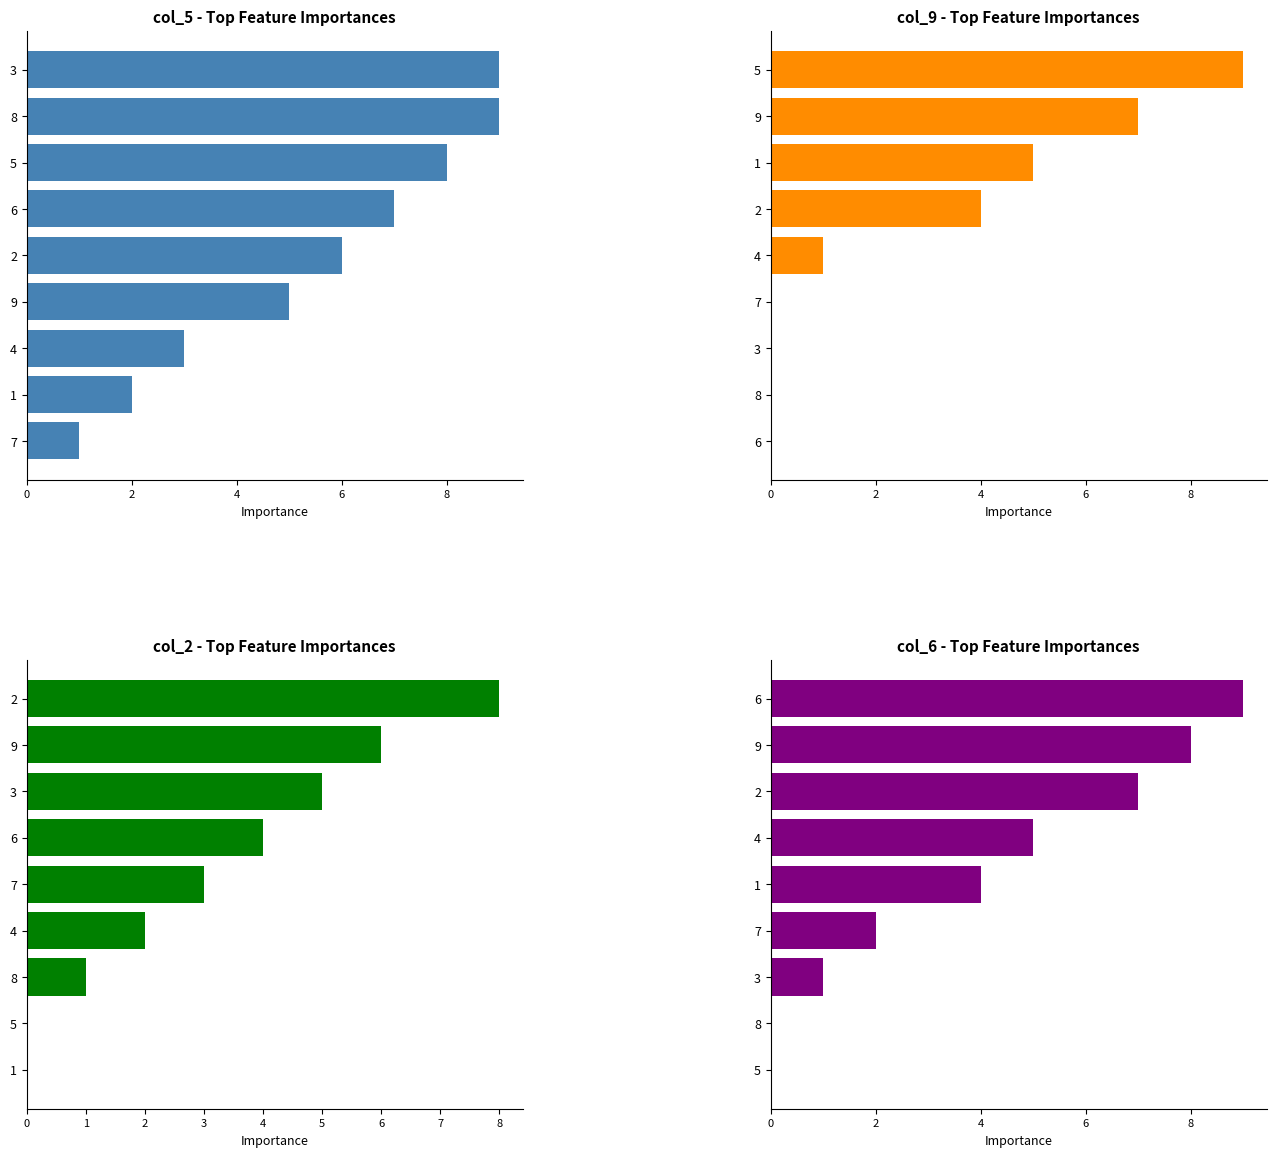

How many distinct data groups are displayed?

1